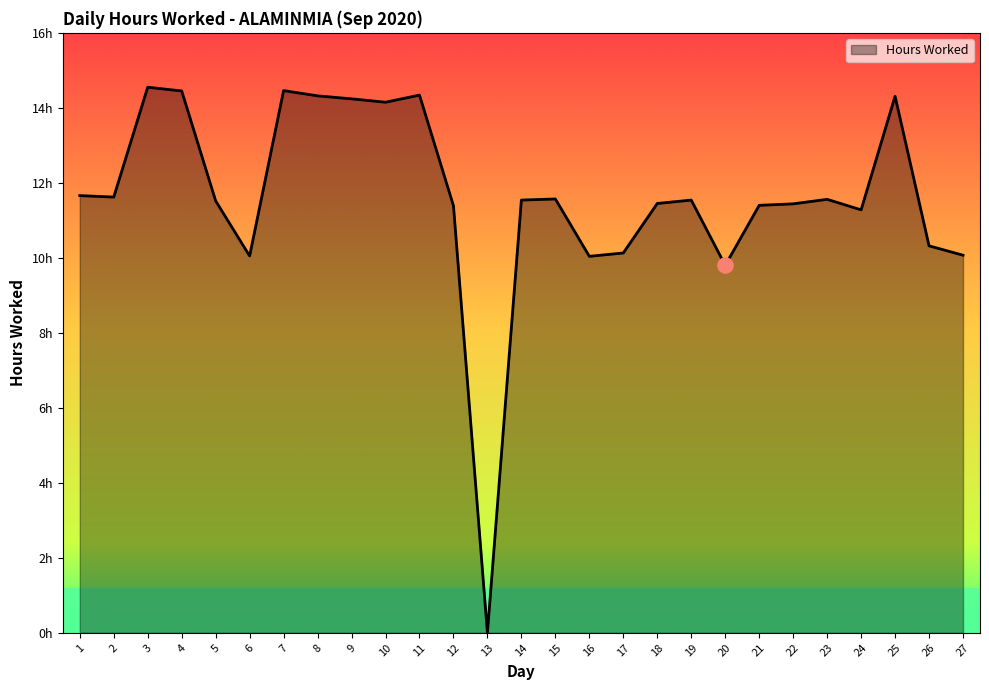

What is the change in value from 1 to 16?

-1.6